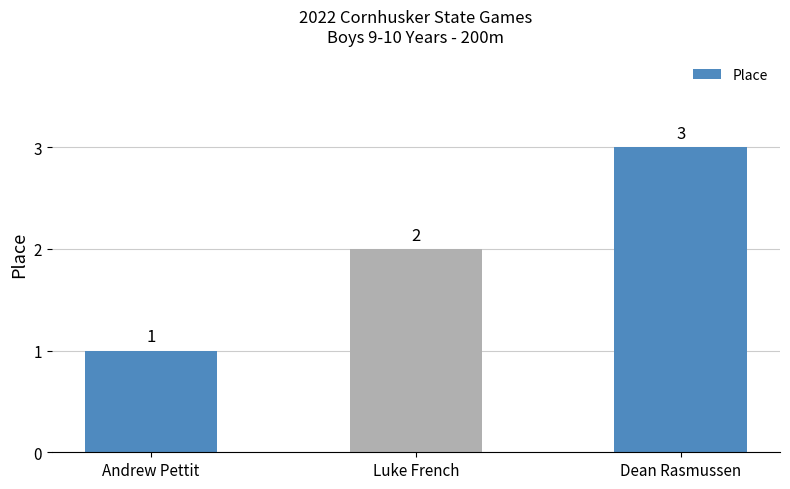

List the labels in order of value, smallest first.

Andrew Pettit, Luke French, Dean Rasmussen